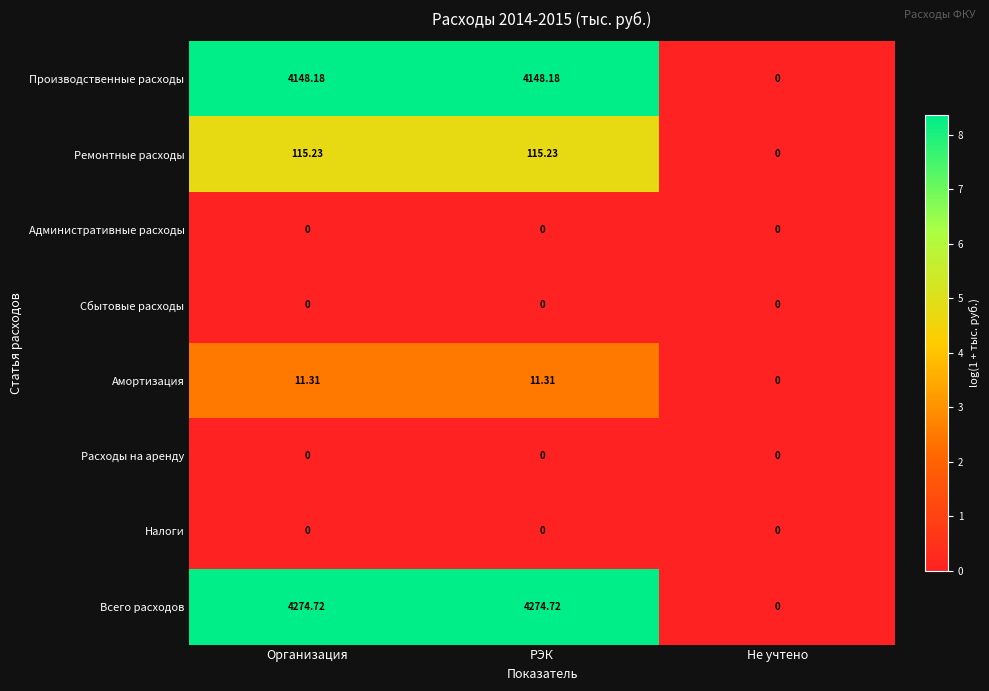

Which series has the largest range (max minus min)?

Всего расходов